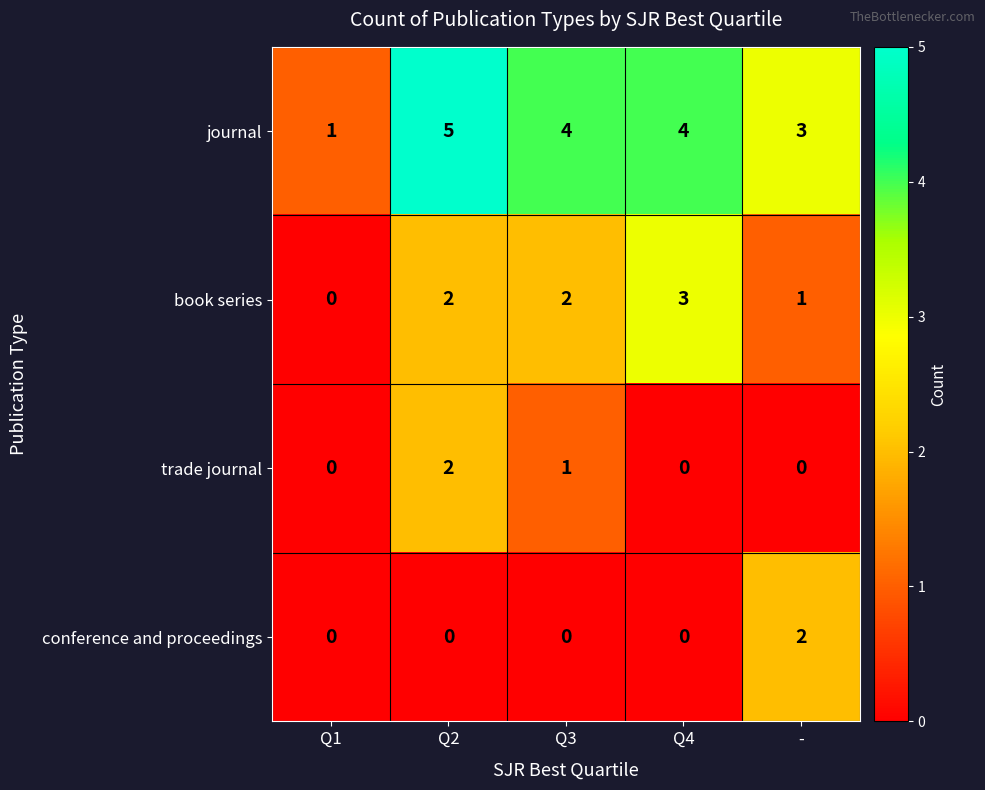

The value of book series at Q2 is 1. True or false?

False